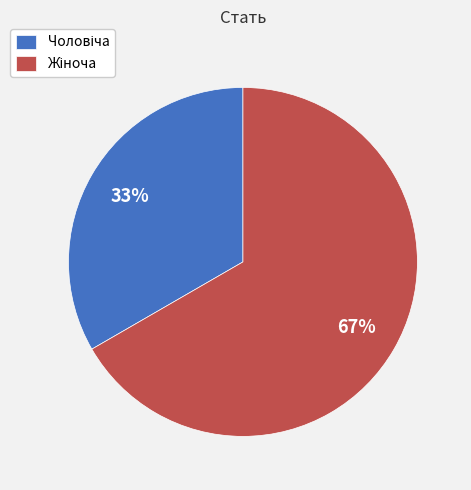

Is there any slice that represents more than half of the pie?

Yes